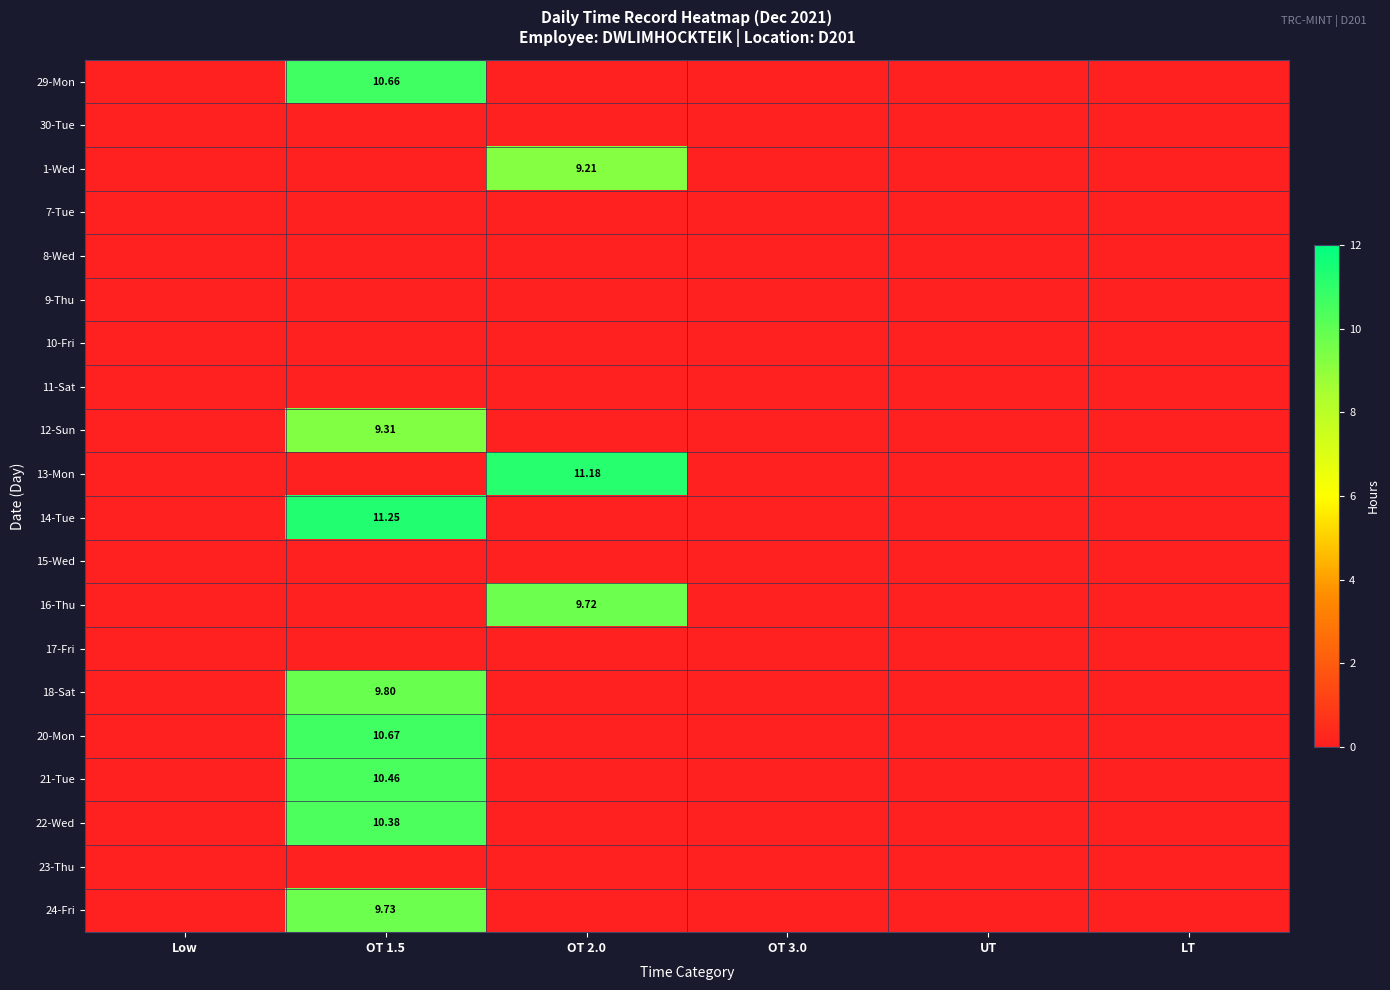

Which series has the largest total across all categories?

14-Tue